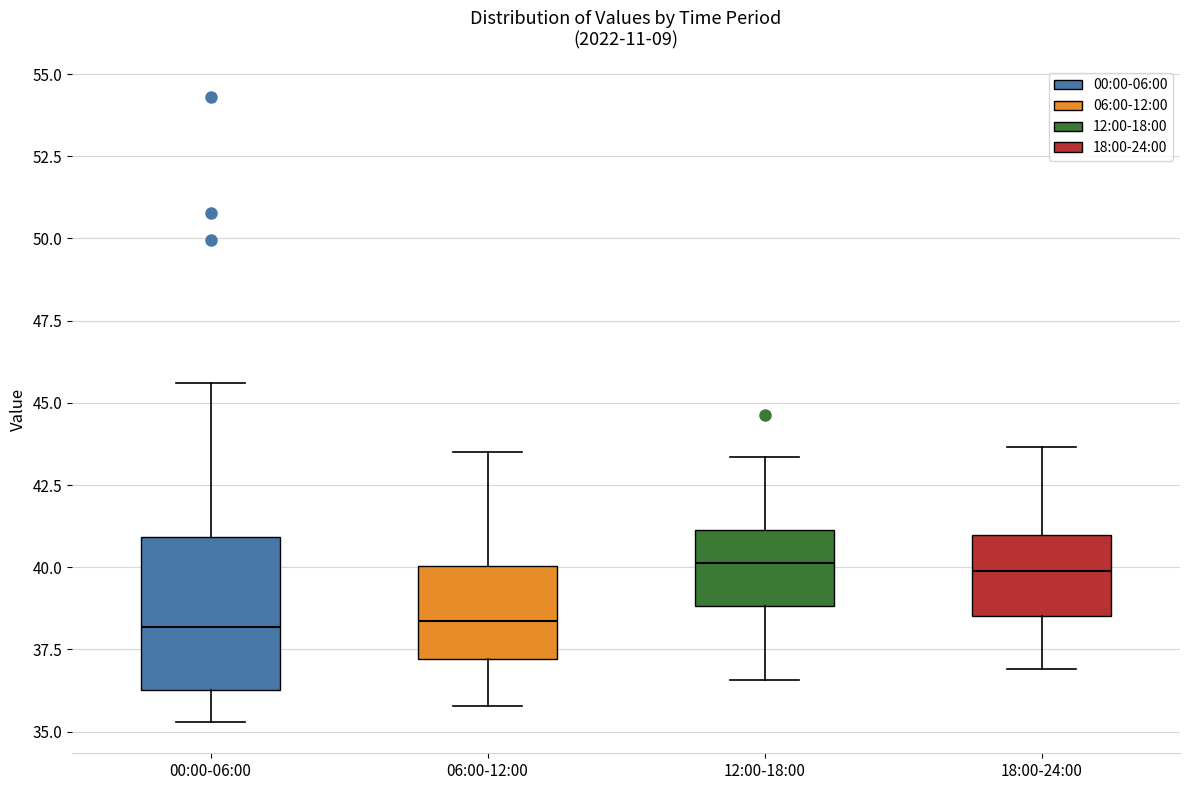

Reading left to right, transcribe this box plot: for each box, give where its median line is, the range the box spans, and where its two whiskers end, as read against the y-axis. The values are not printed on the chart, so give them approximately, as read against the axis.

00:00-06:00: median 38.0, box 36.5 to 41.0, whiskers 35.5 to 45.5
06:00-12:00: median 38.5, box 37.0 to 40.0, whiskers 36.0 to 43.5
12:00-18:00: median 40.0, box 39.0 to 41.0, whiskers 36.5 to 43.5
18:00-24:00: median 40.0, box 38.5 to 41.0, whiskers 37.0 to 43.5